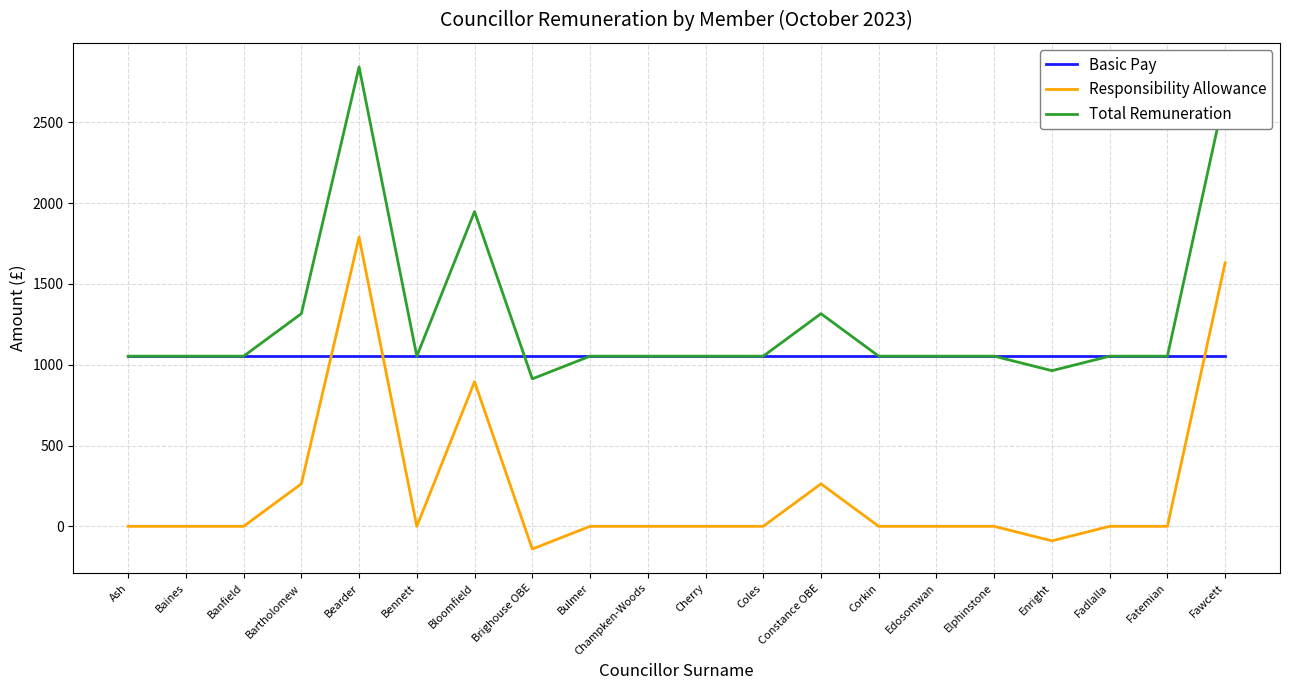

What are all the series names shown in the legend?

Basic Pay, Responsibility Allowance, Total Remuneration